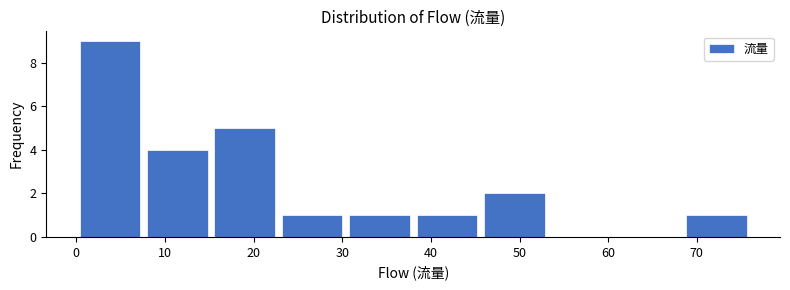

Reading left to right, list every bar in this chart as the range it spans on the x-axis followed by its height. Neither the bar edges nor the heights are printed on the chart, so give them approximately, as read against the axes.

0.0 to 7.6: 9
7.6 to 15.2: 4
15.2 to 22.8: 5
22.8 to 30.4: 1
30.4 to 38.0: 1
38.0 to 45.6: 1
45.6 to 53.2: 2
53.2 to 60.8: 0
60.8 to 68.4: 0
68.4 to 76.0: 1